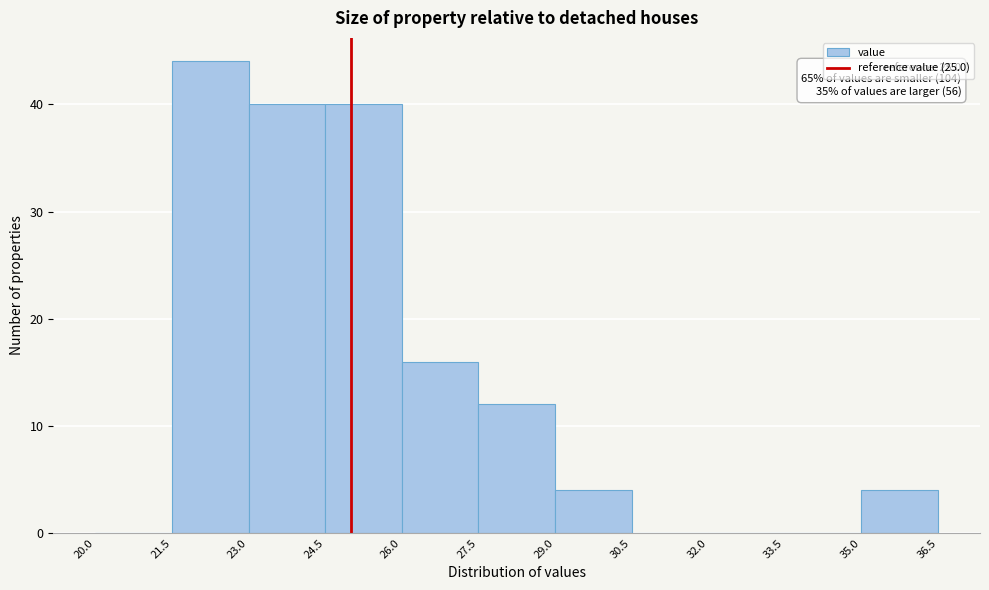

Over which range of the x-axis is the bar tallest?

21.5 to 23.0